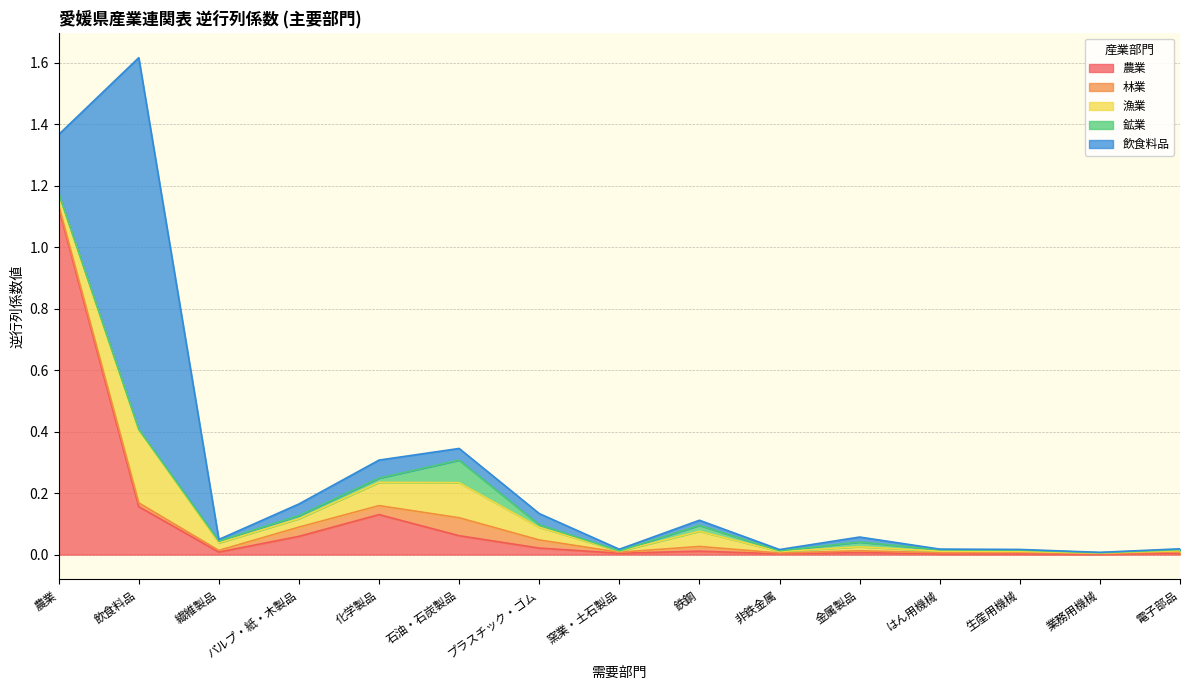

True or false: 飲食料品 has more than 1 points higher than both neighbors.

True